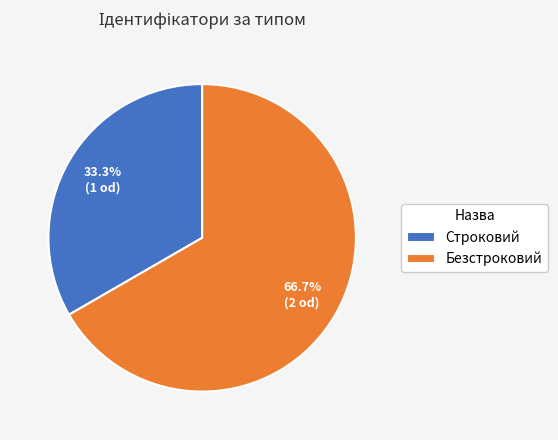

The Безстроковий slice represents 77% of the pie. True or false?

False